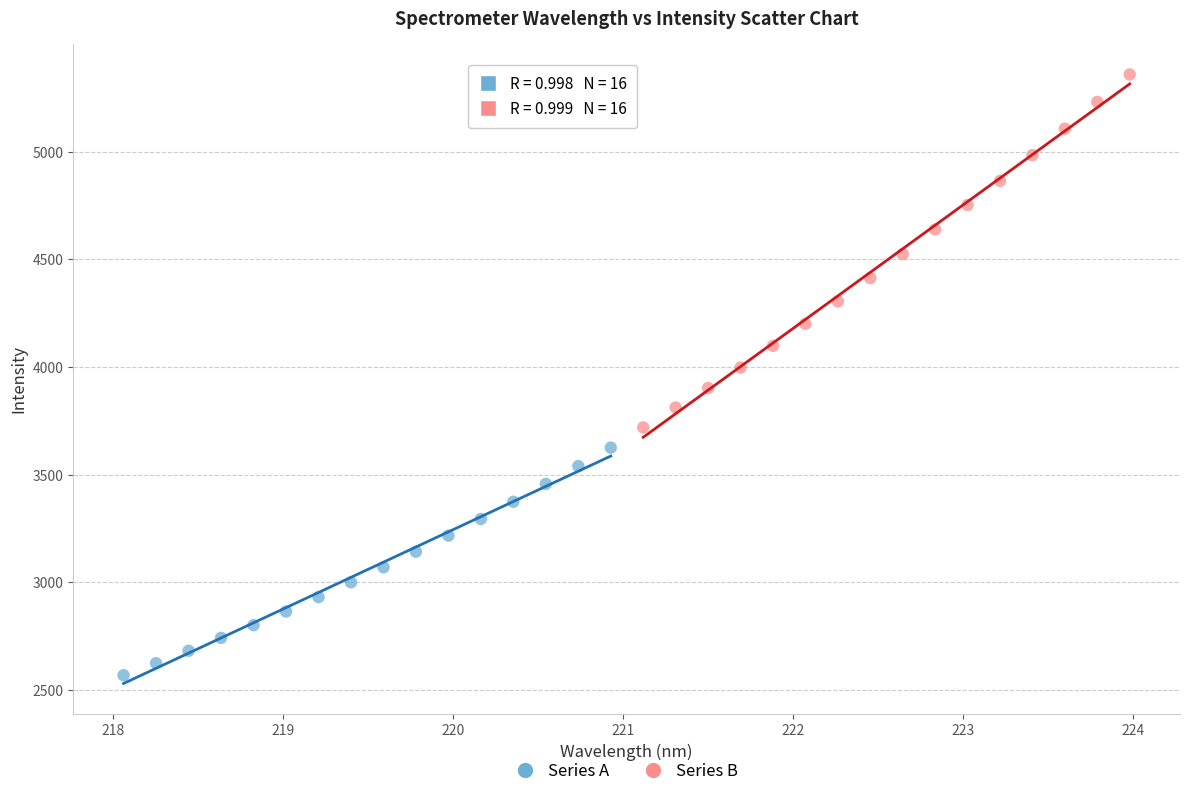

Which series contains the highest Y value?

Series B